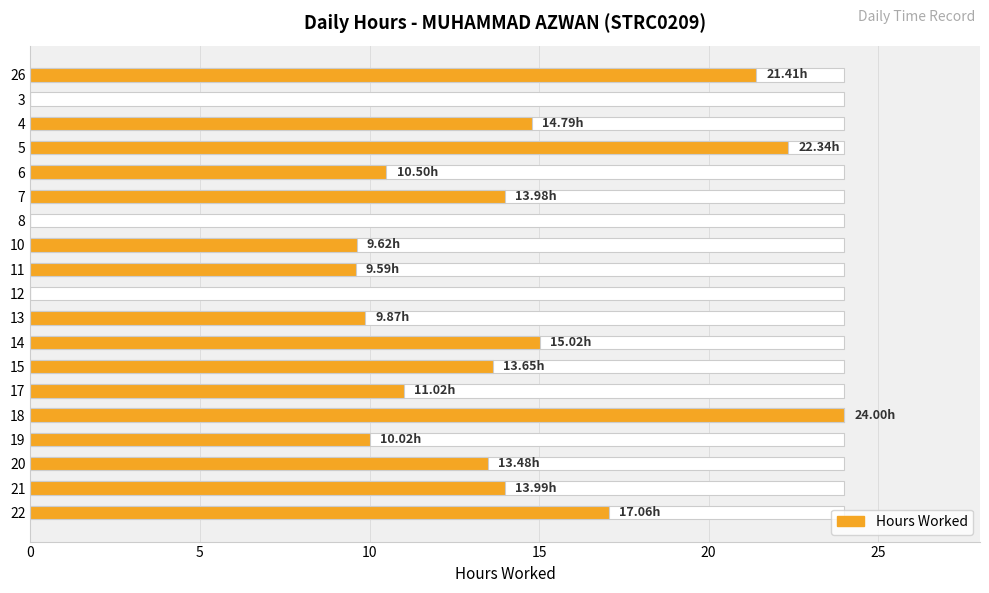

The chart shows a value of -12.6 at 3. True or false?

False